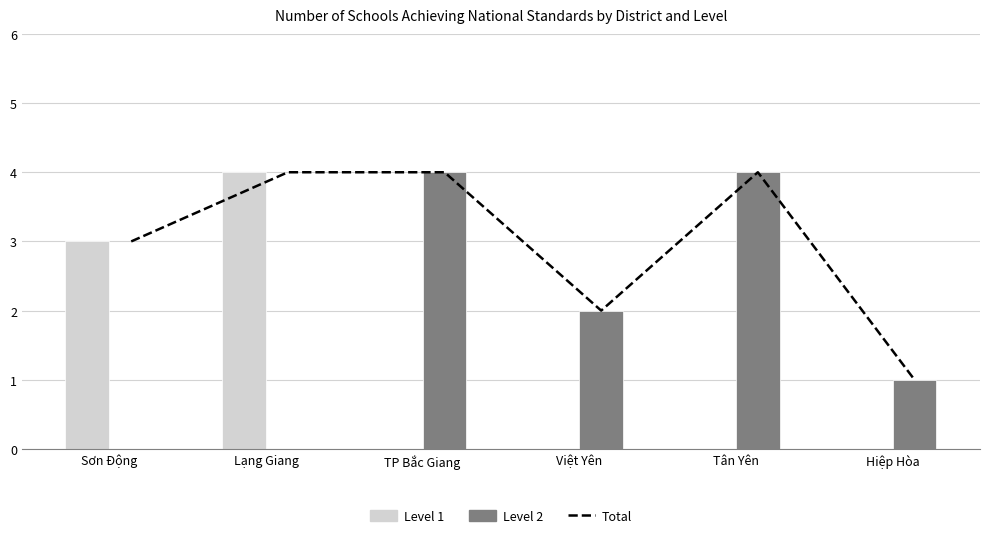

What is the difference between the second highest and minimum values in the Level 2 series?

4